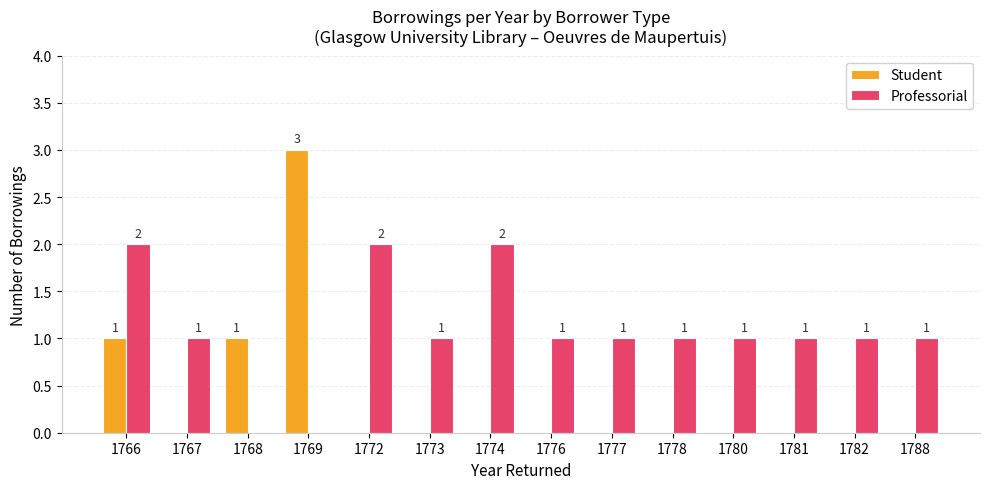

True or false: Professorial has a value of 1 at 1777.

True